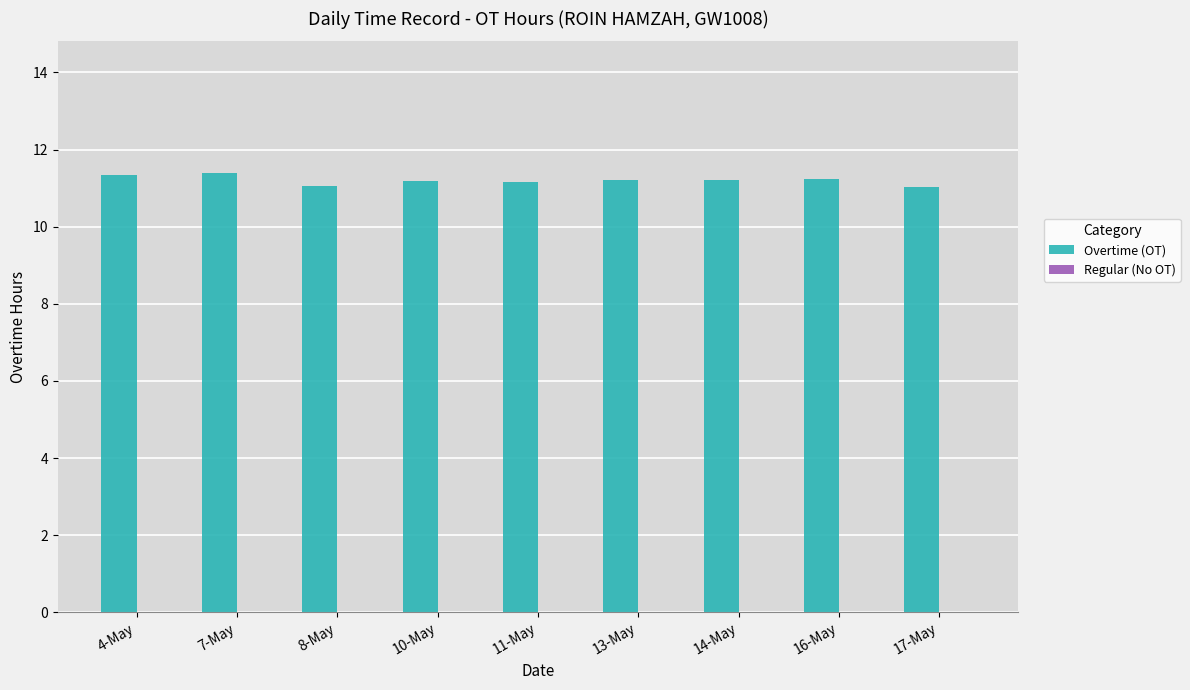

What is the sum of all values?

100.8